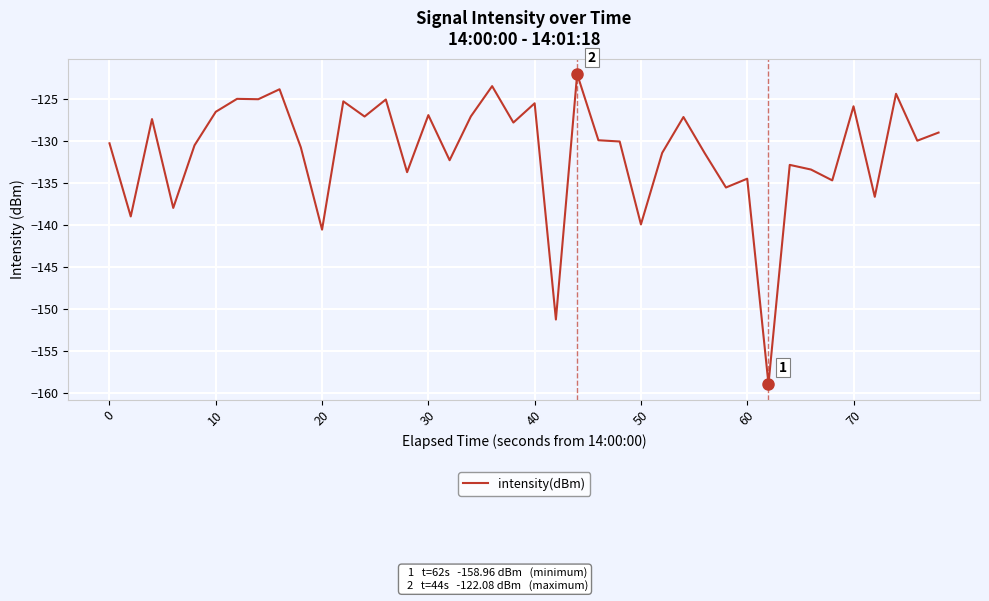

What is the maximum value shown in the chart?

-122.1